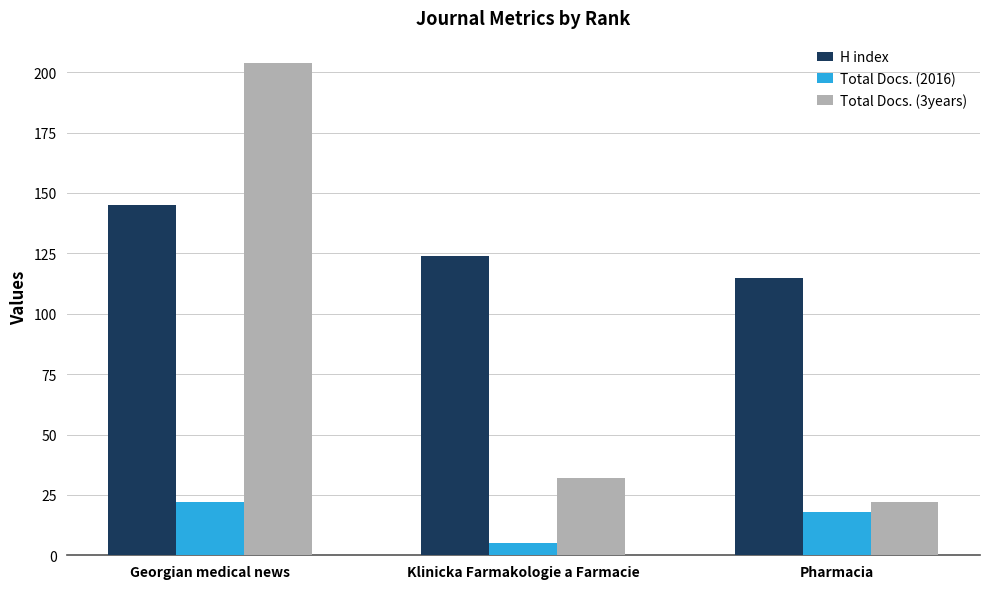

What are all the series names shown in the legend?

H index, Total Docs. (2016), Total Docs. (3years)